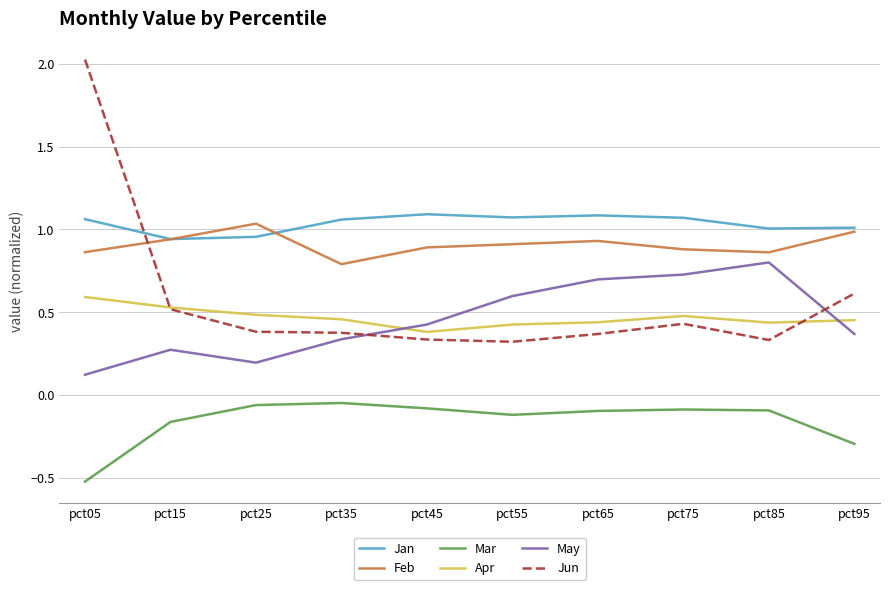

How many times do May and Jun cross each other?

2